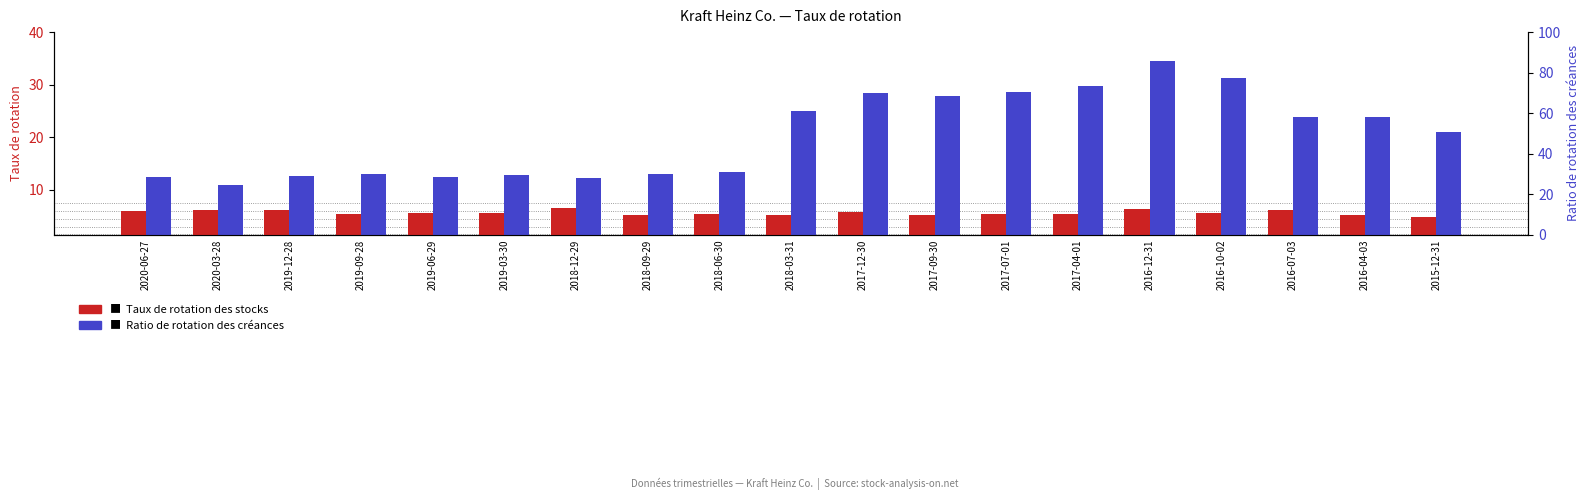

At which category is the sum across all series the highest?

2016-12-31